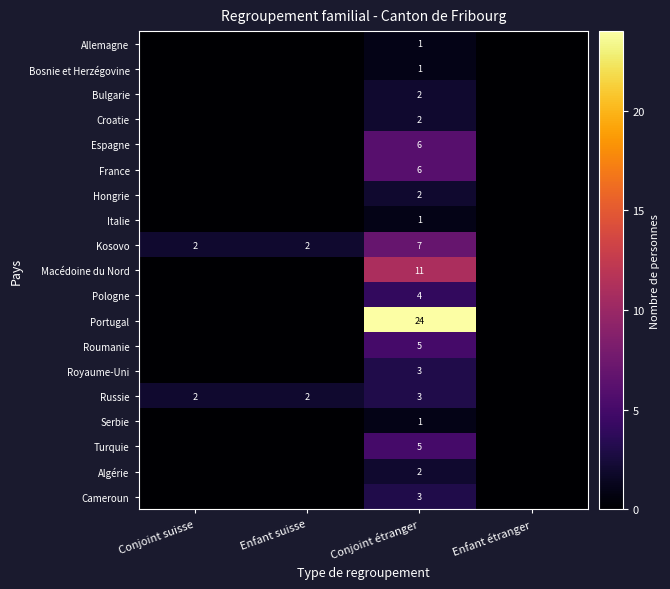

Between Enfant suisse and Enfant étranger, which is larger?

Enfant suisse